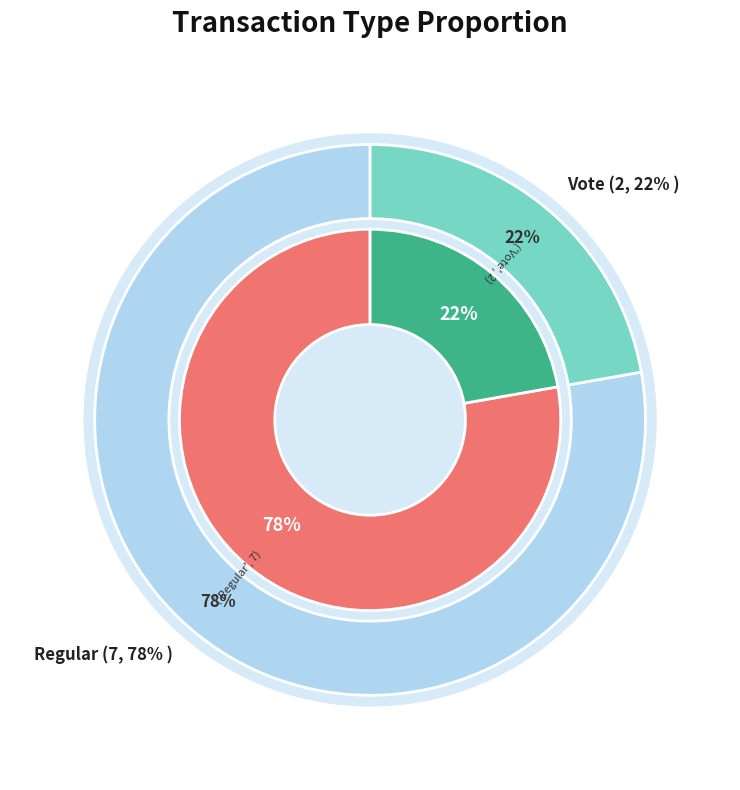

To the nearest percent, what is the average slice percentage?

50%